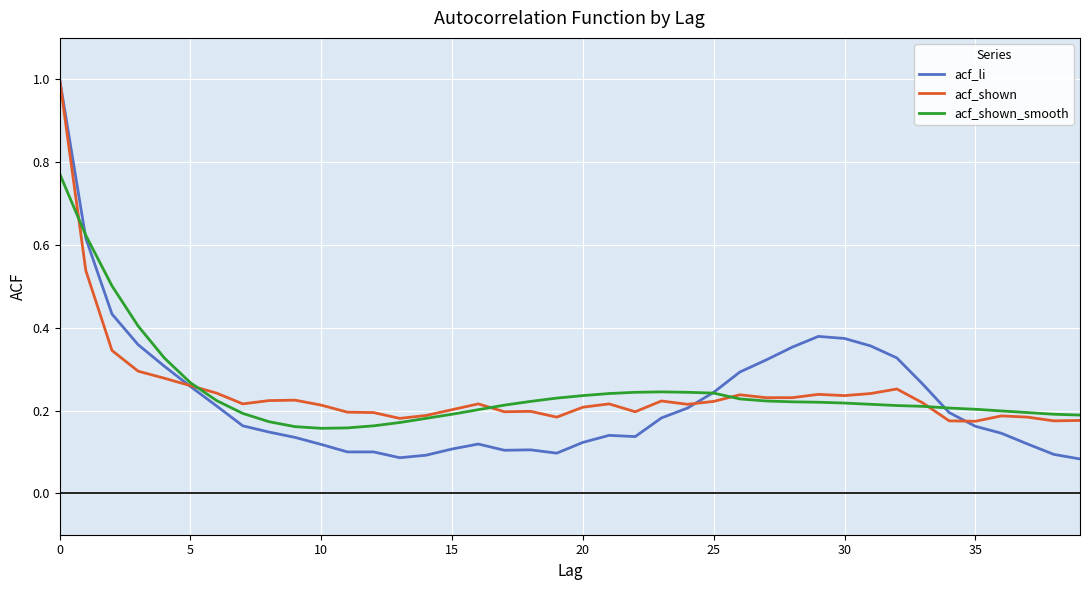

Which series has the widest spread of values?

acf_li